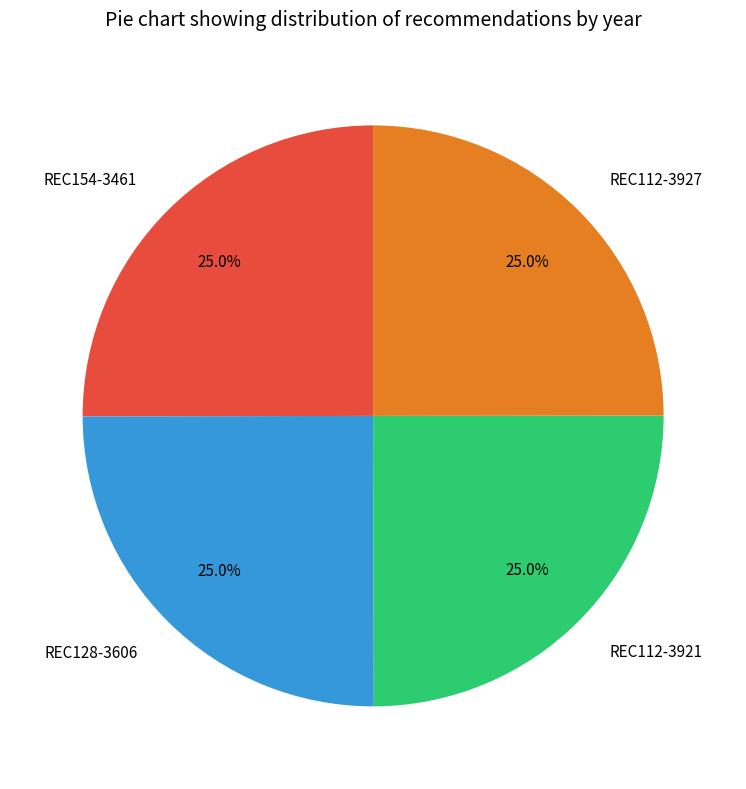

Is REC128-3606 the majority of the pie?

No